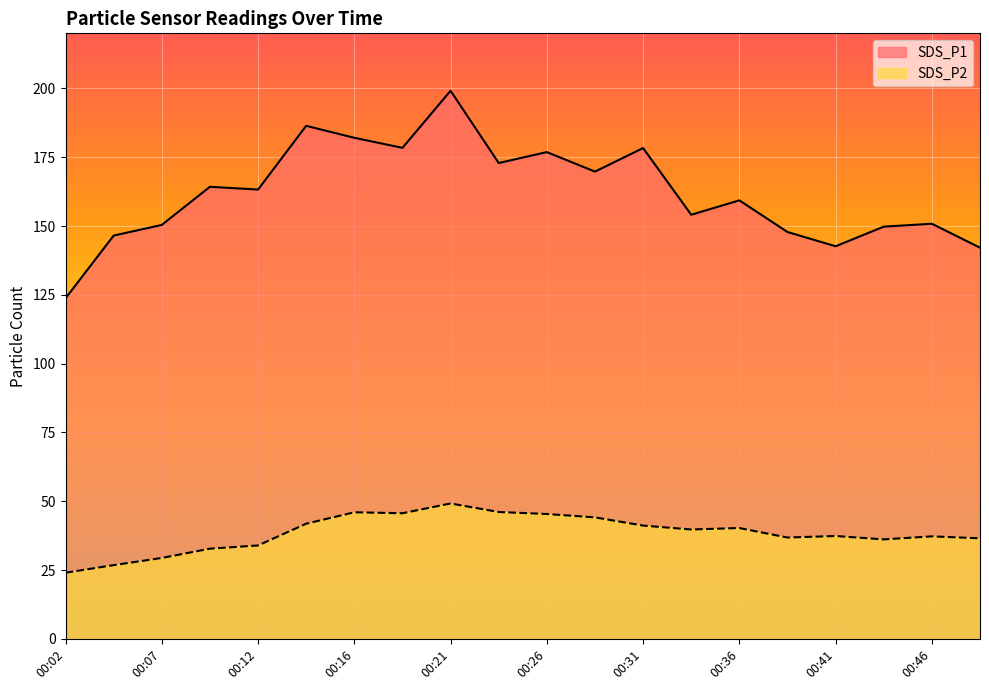

In SDS_P2, how many points are lower than both neighbors (excluding endpoints)?

4